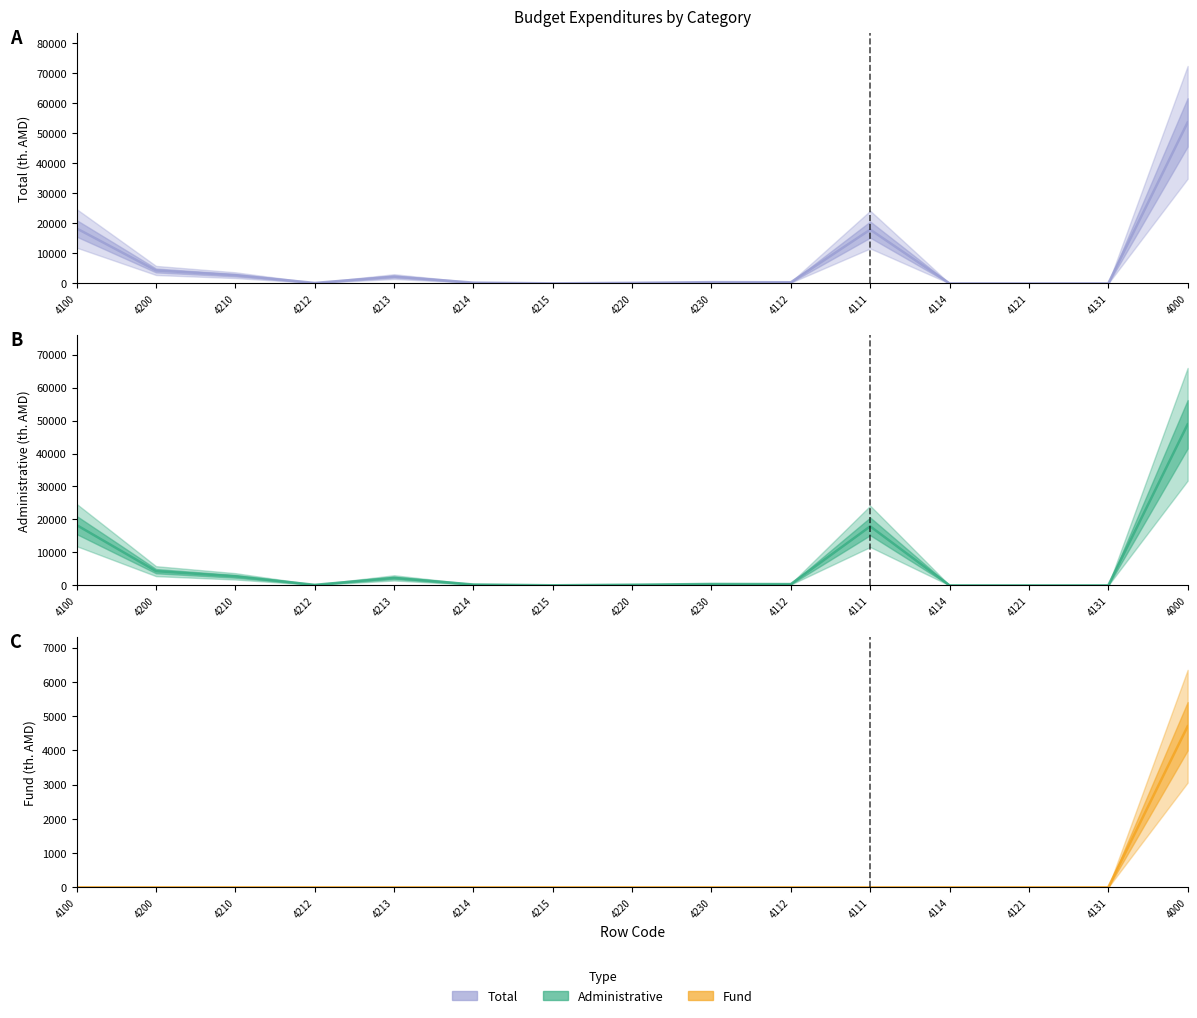

Reading left to right, transcribe all the data shown in this chart.

Total: 18293.5	4316.0	2745.2	170.0	2273.7	268.5	33.0	200.0	431.9	393.5	17900.0	0.0	0.0	0.0	53560.5
Administrative: 18293.5	4316.0	2745.2	170.0	2273.7	268.5	33.0	200.0	431.9	393.5	17900.0	0.0	0.0	0.0	48857.6
Fund: 0.0	0.0	0.0	0.0	0.0	0.0	0.0	0.0	0.0	0.0	0.0	0.0	0.0	0.0	4702.9